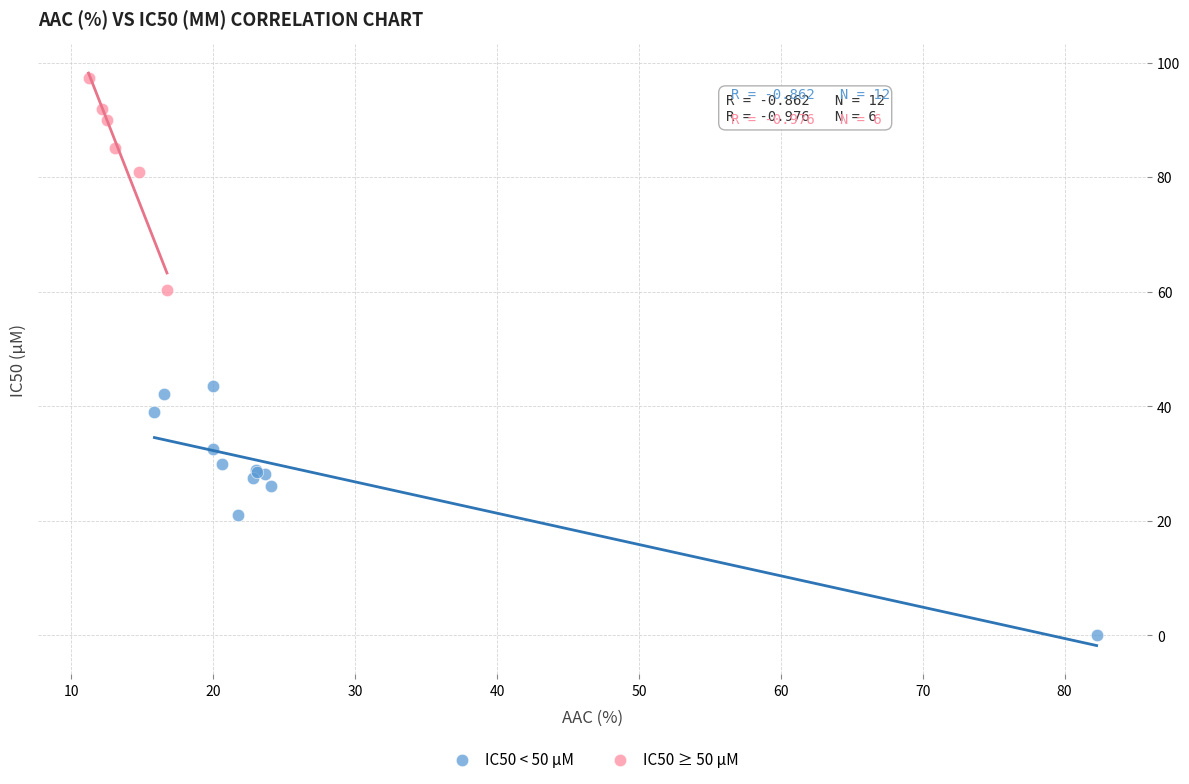

Which series has the largest Y range (max minus min)?

IC50 < 50 µM